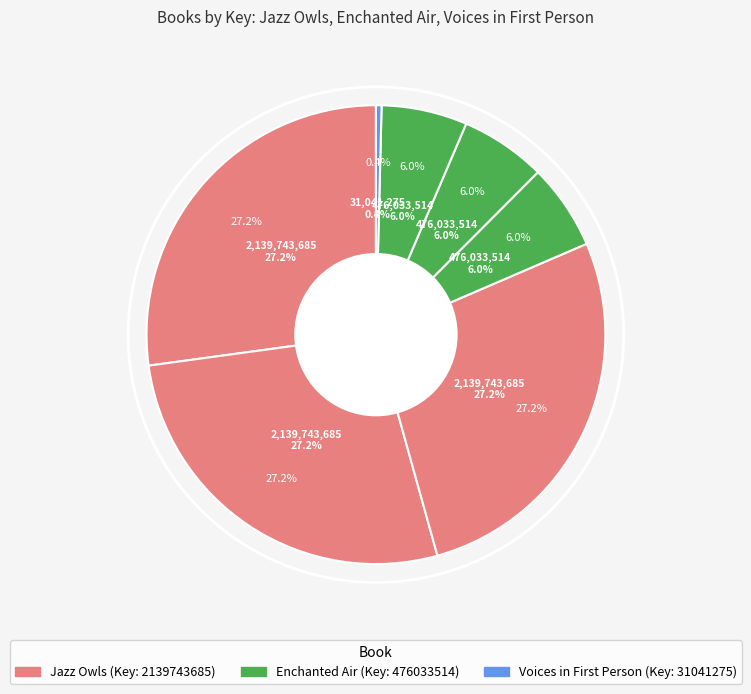

What portion of the pie excludes Jazz Owls (Trade Paperback)?

72.8%